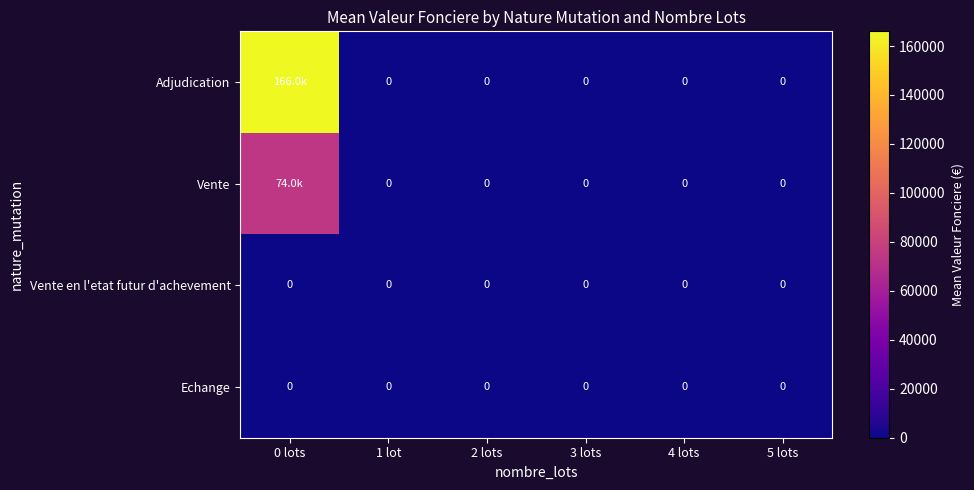

Which series has the widest spread of values?

Adjudication